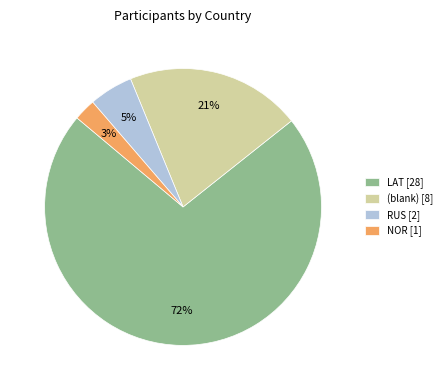

Which has a higher value, (blank) [8] or LAT [28]?

LAT [28]